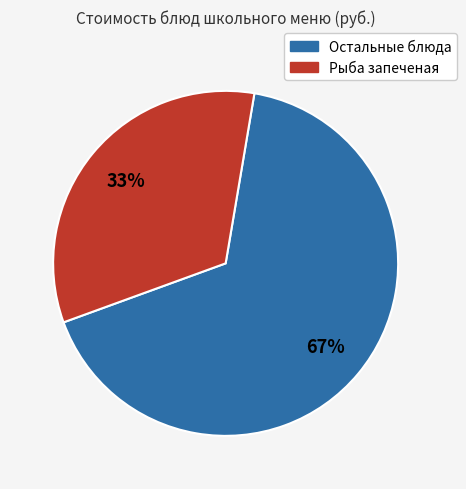

Does any single category account for the majority?

Yes